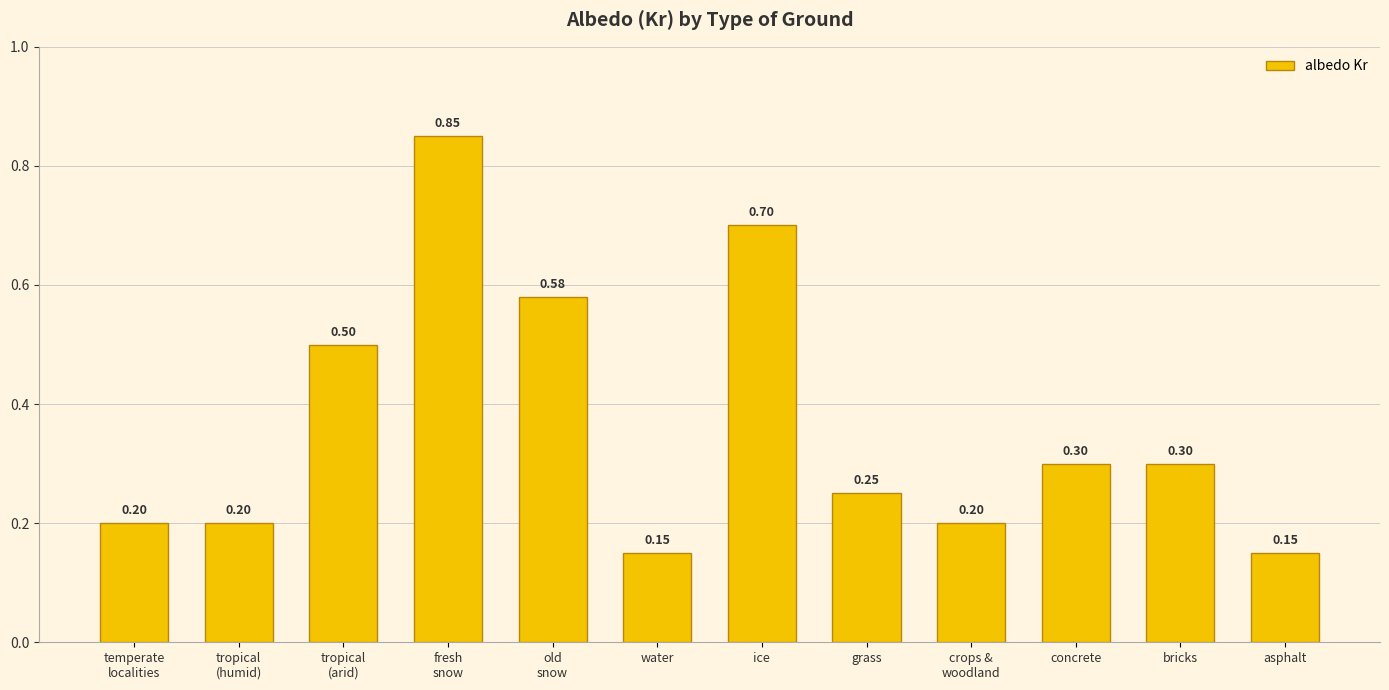

What is the sum of all values?

4.4